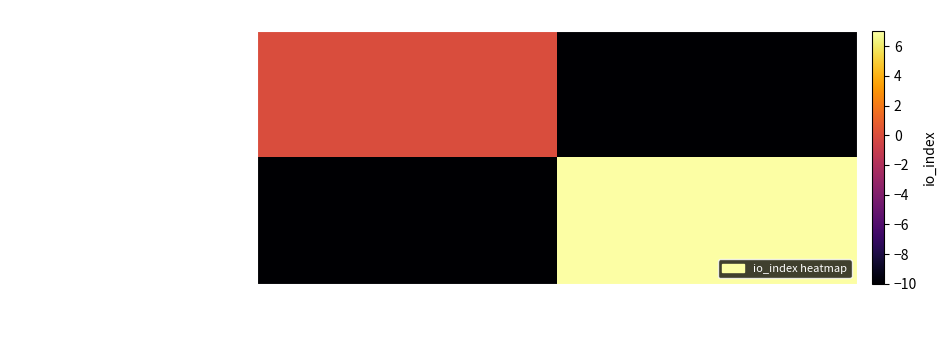

Reading left to right, what are all the values shown in this chart?

97899455e4bf5e34f6e2f22de84996e0bebdff4…: -1=0	1=-10
d16cde616ffa0b0ee522dee3ba08aabd9a7266f…: -1=-10	1=7